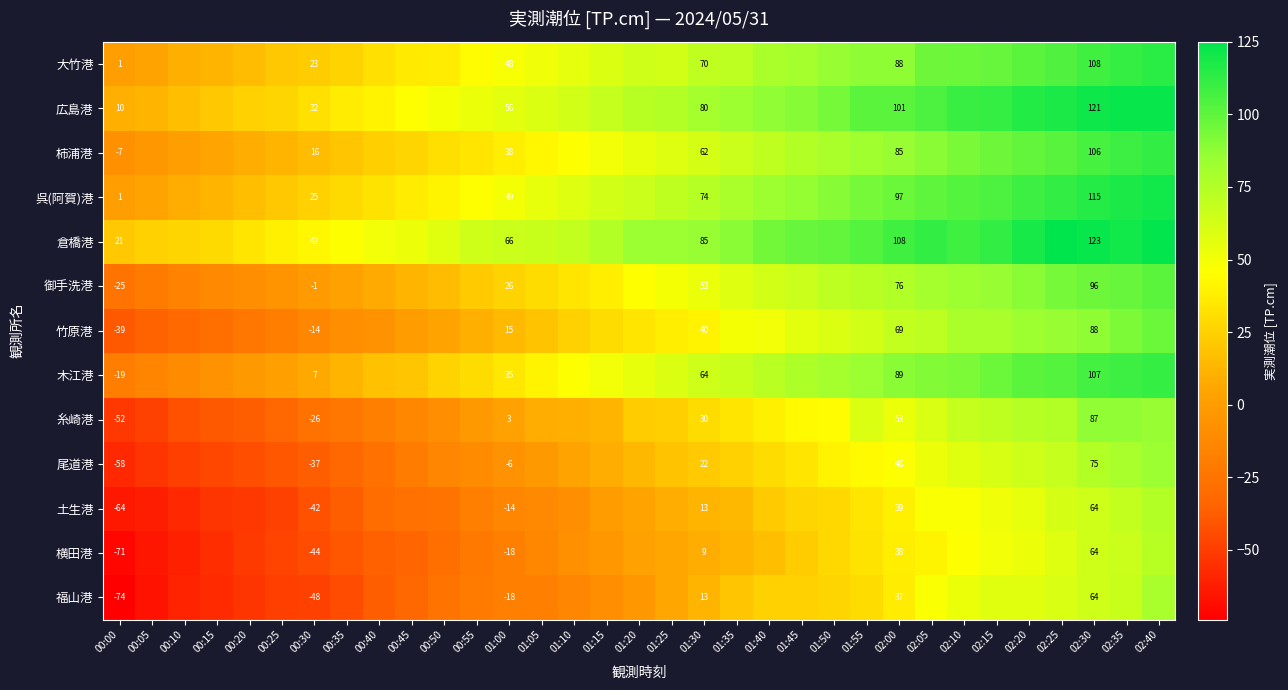

Which category has the lowest value across all series?

00:00